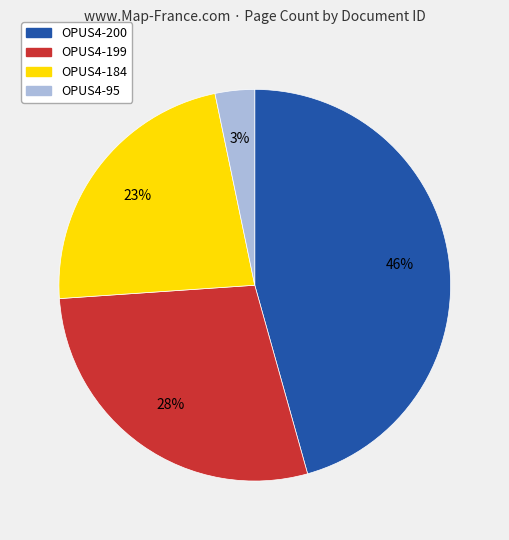

To the nearest percent, what is the difference between the OPUS4-184 and OPUS4-199 slice percentages?

5%